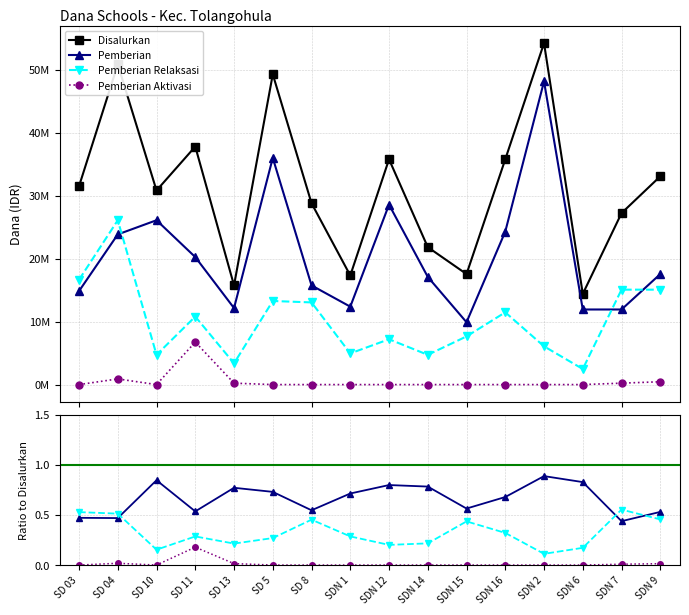

Is the value of Pemberian Aktivasi at SDN 15 greater than the value of Disalurkan at SD 10?

No